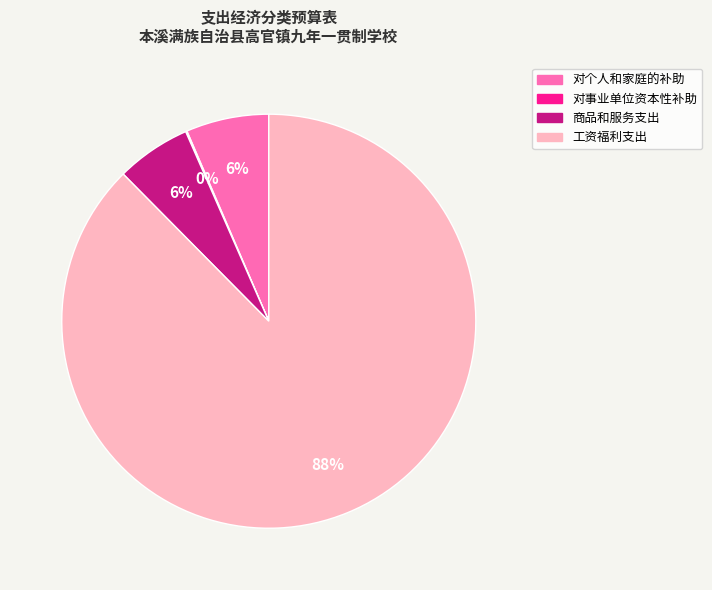

What is the largest slice in the pie chart?

工资福利支出